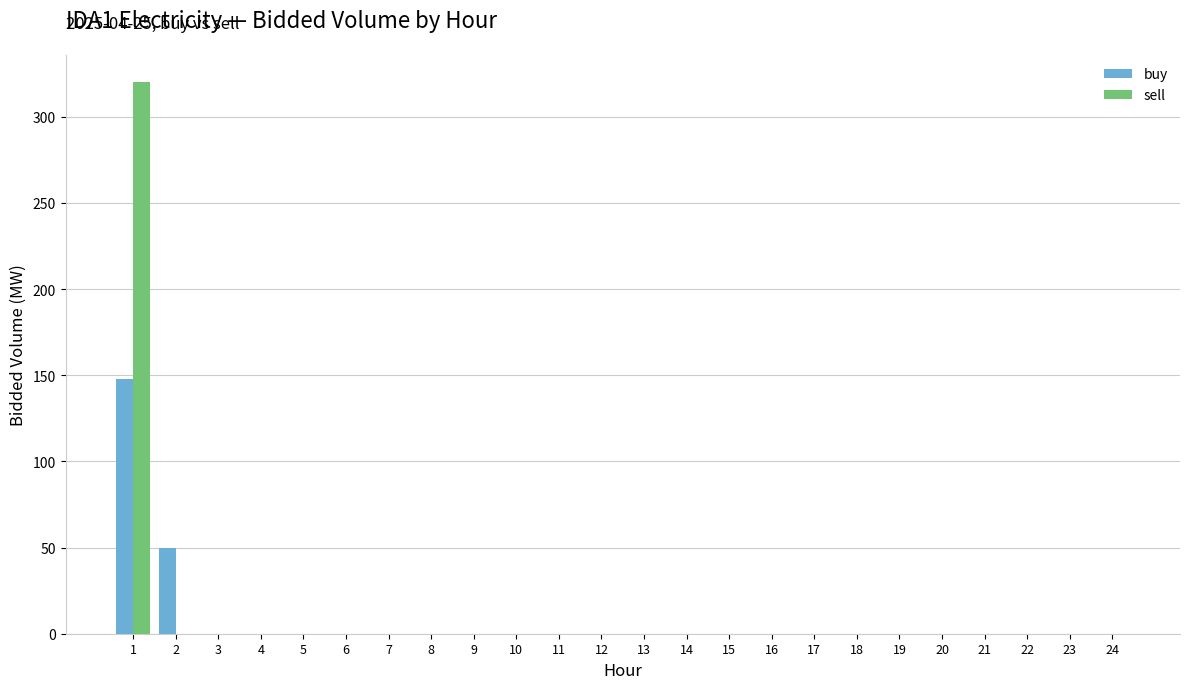

True or false: buy has a value of 0 at 7.

True